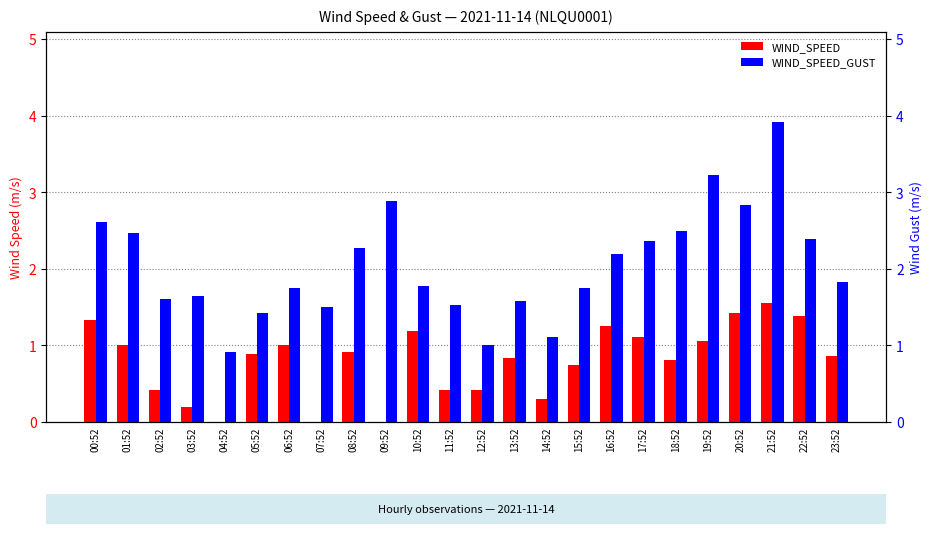

Are the bars horizontal?

No